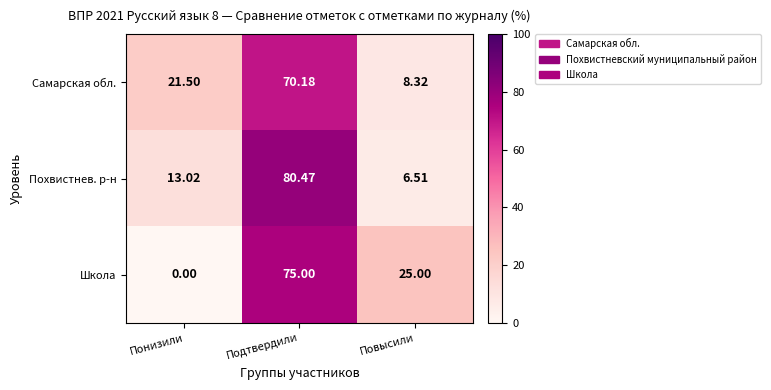

Which series has the largest range (max minus min)?

Школа